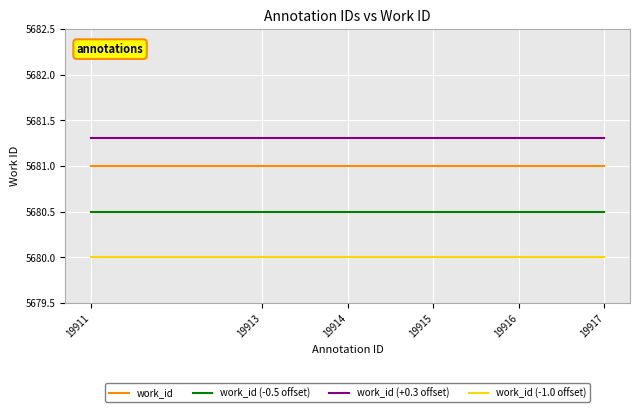

Rank the series by their average value, from highest to lowest.

work_id (+0.3 offset), work_id, work_id (-0.5 offset), work_id (-1.0 offset)